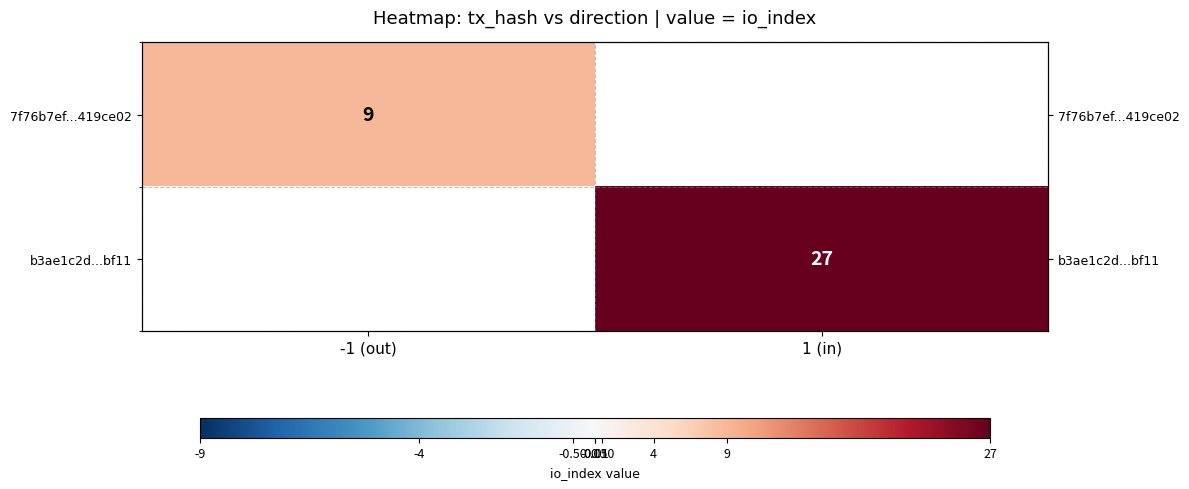

Which category has the lowest value in the 7f76b7ef...419ce02 series?

-1 (out)